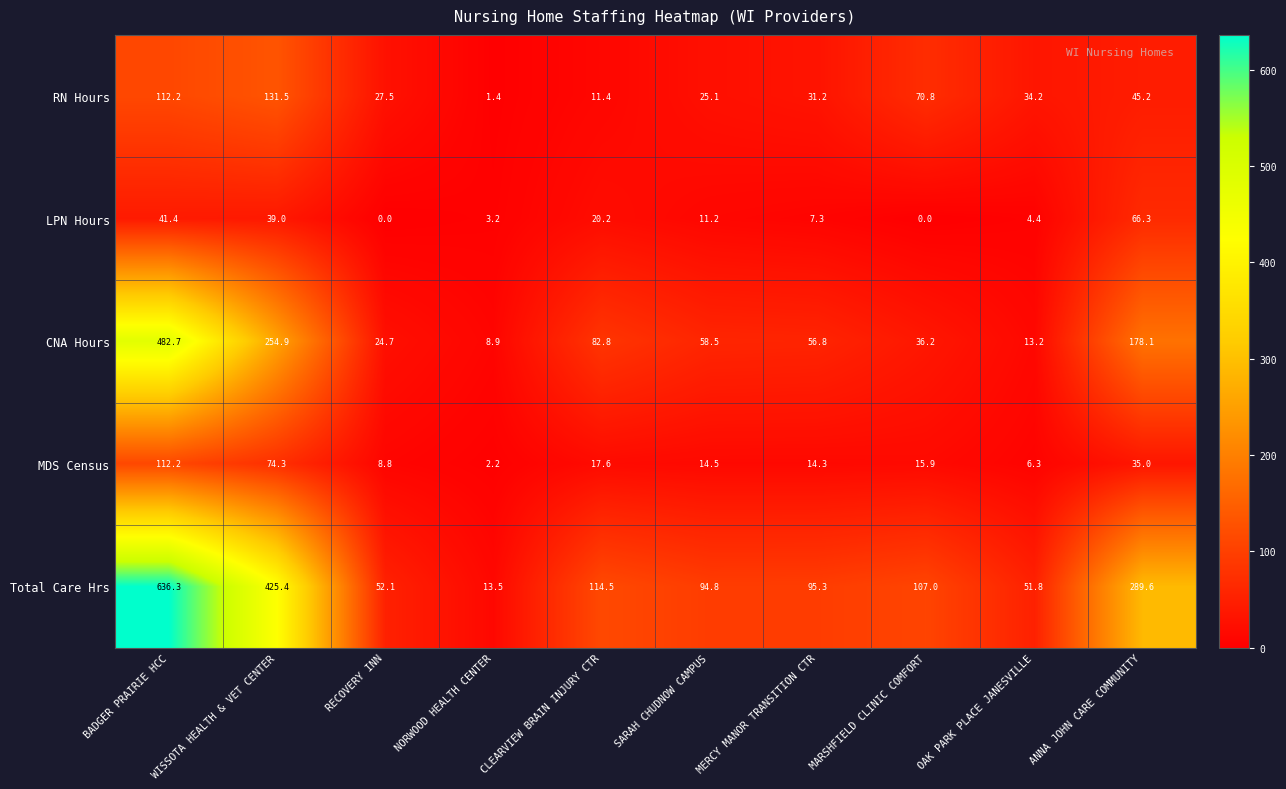

Where is LPN Hours nearest to the value 33?

WISSOTA HEALTH & VET CENTER